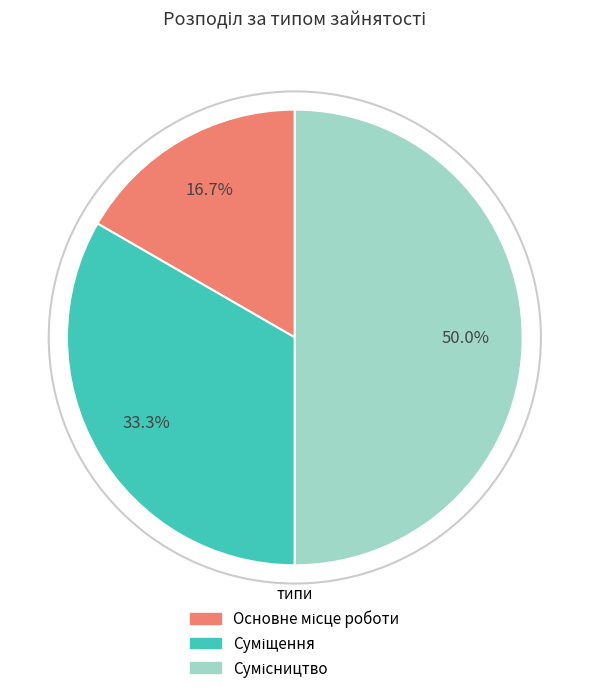

How many segments does this pie chart have?

3